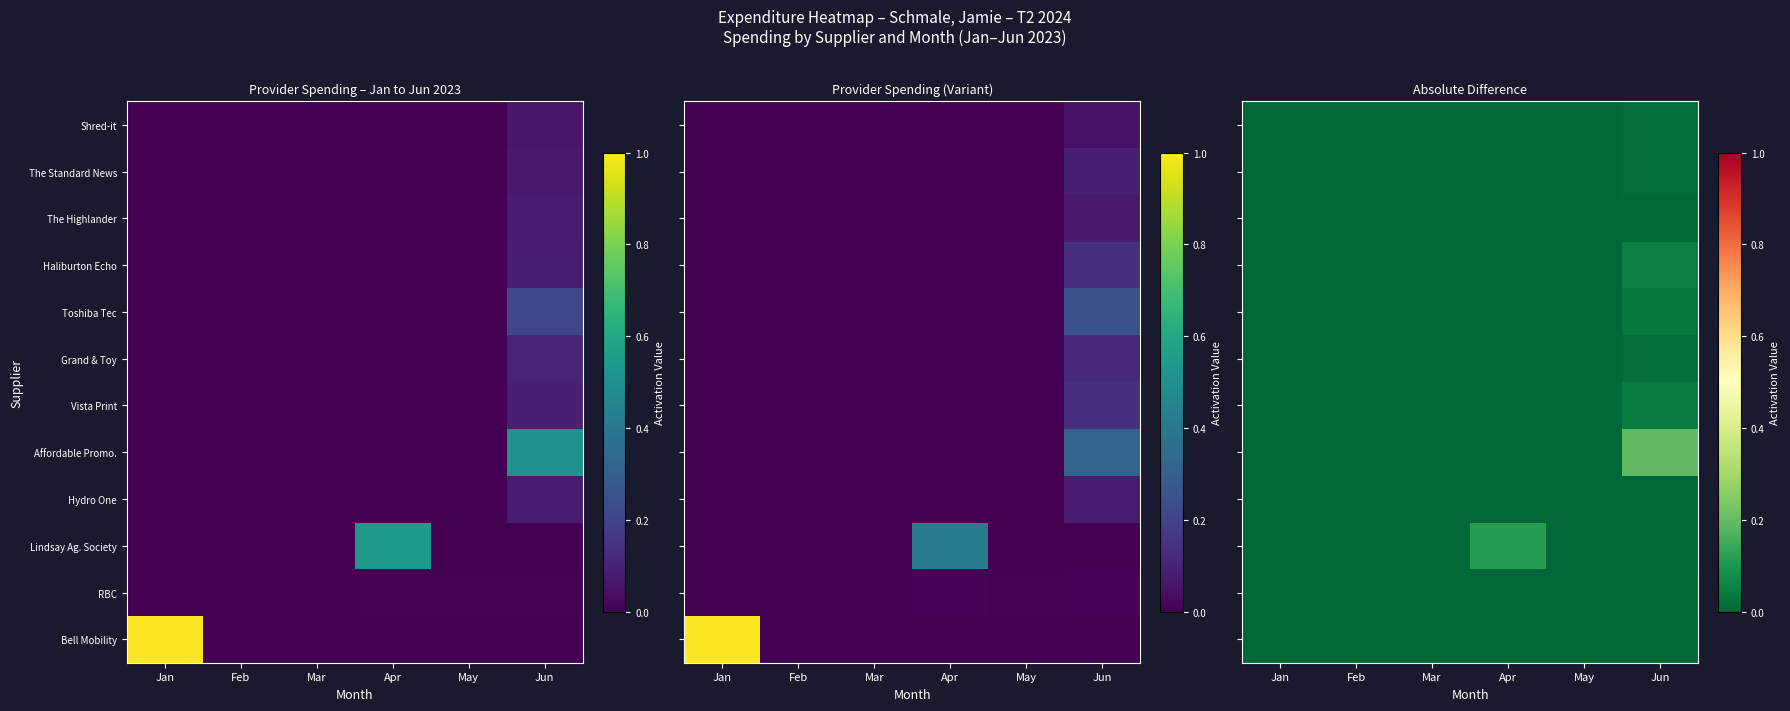

At which label does Lindsay Ag. Society reach its peak?

Apr